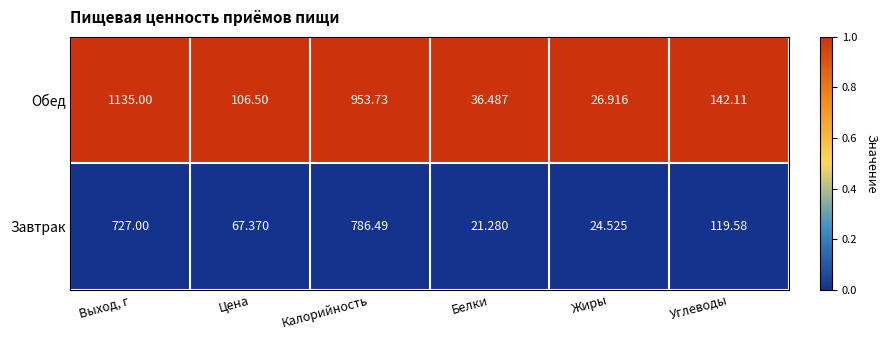

Rank the series at Выход, г from lowest to highest value.

Завтрак, Обед